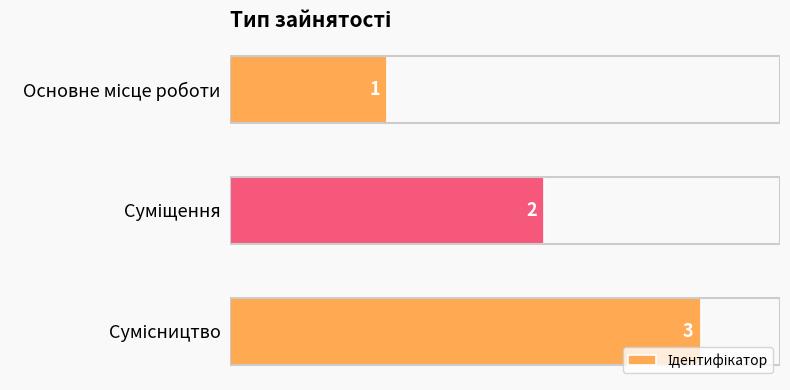

What is the value of the 2nd bar from the top?

2